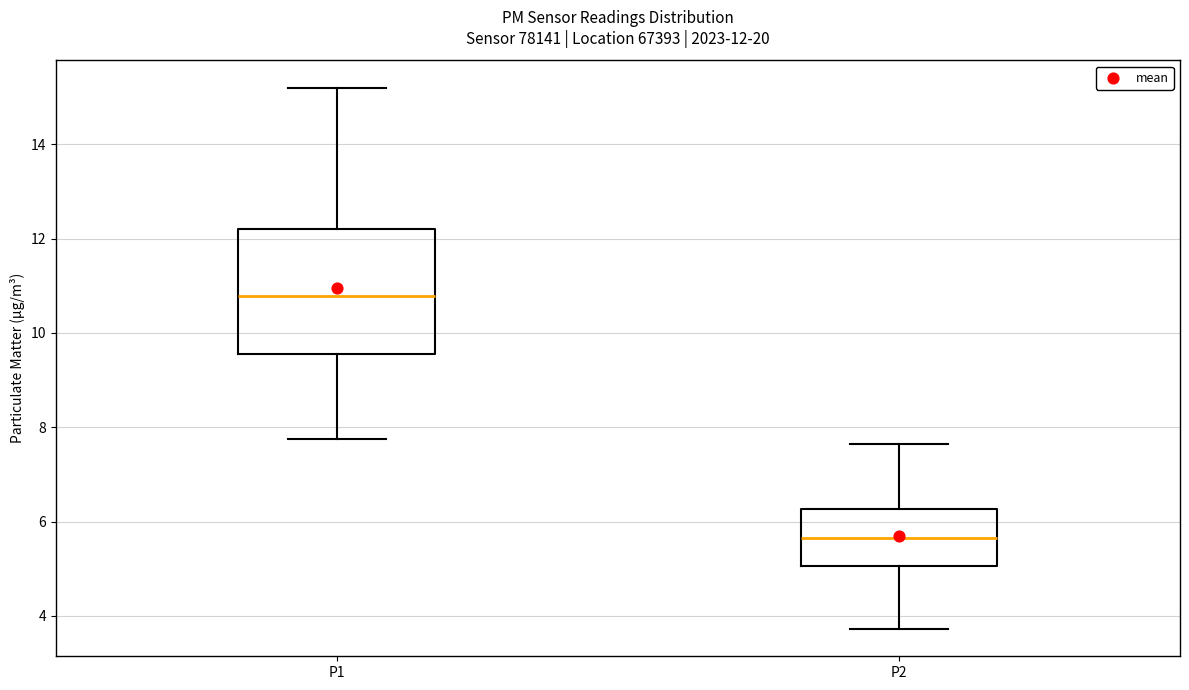

Which box has the lowest median line?

P2